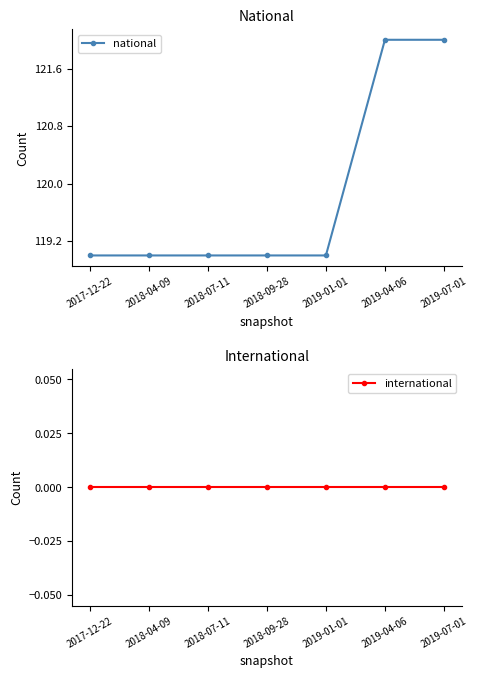

How many categories are shown in the chart?

7